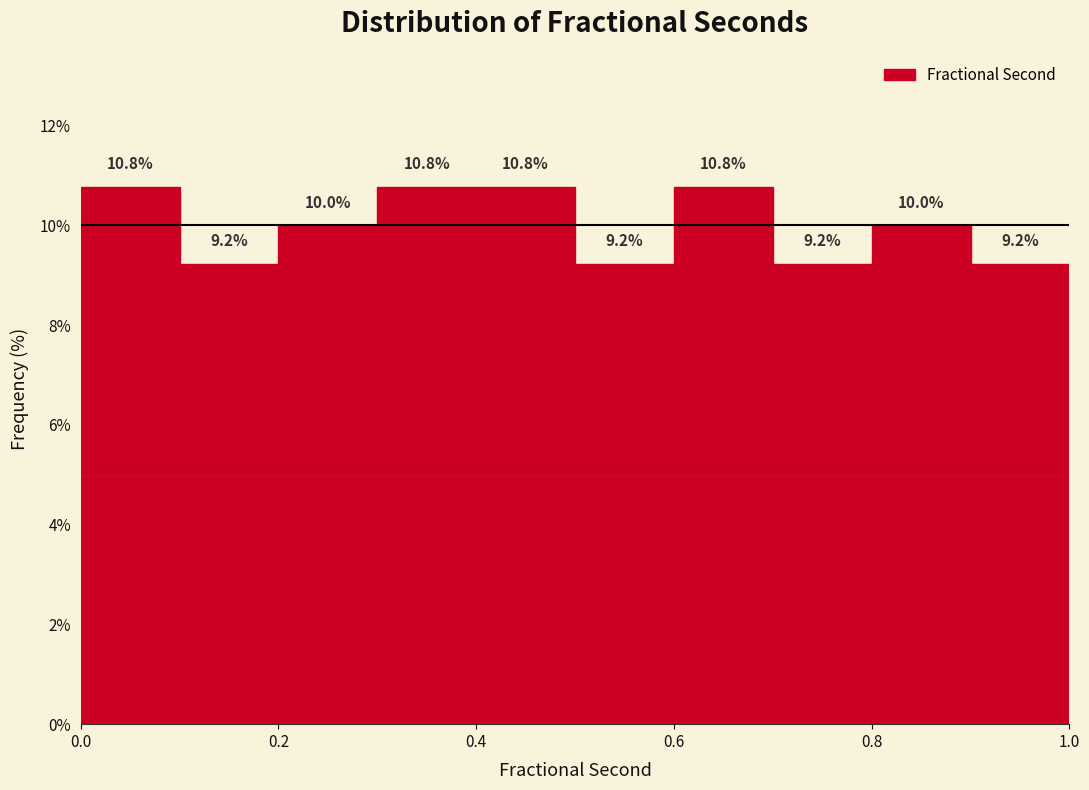

Reading left to right, transcribe this chart: for each bar, give the range it covers on the x-axis and its height.

0.0 to 0.1: 10.8
0.1 to 0.2: 9.2
0.2 to 0.3: 10.0
0.3 to 0.4: 10.8
0.4 to 0.5: 10.8
0.5 to 0.6: 9.2
0.6 to 0.7: 10.8
0.7 to 0.8: 9.2
0.8 to 0.9: 10.0
0.9 to 1.0: 9.2